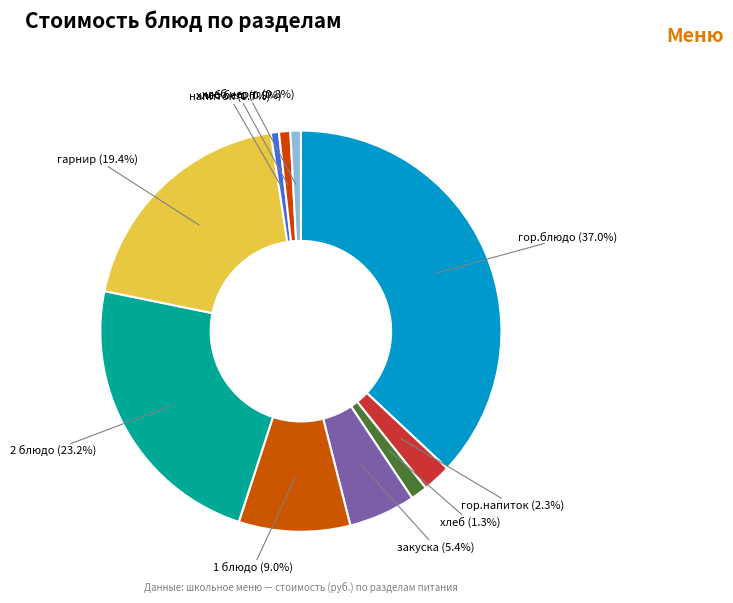

Count the number of slices in the pie.

10